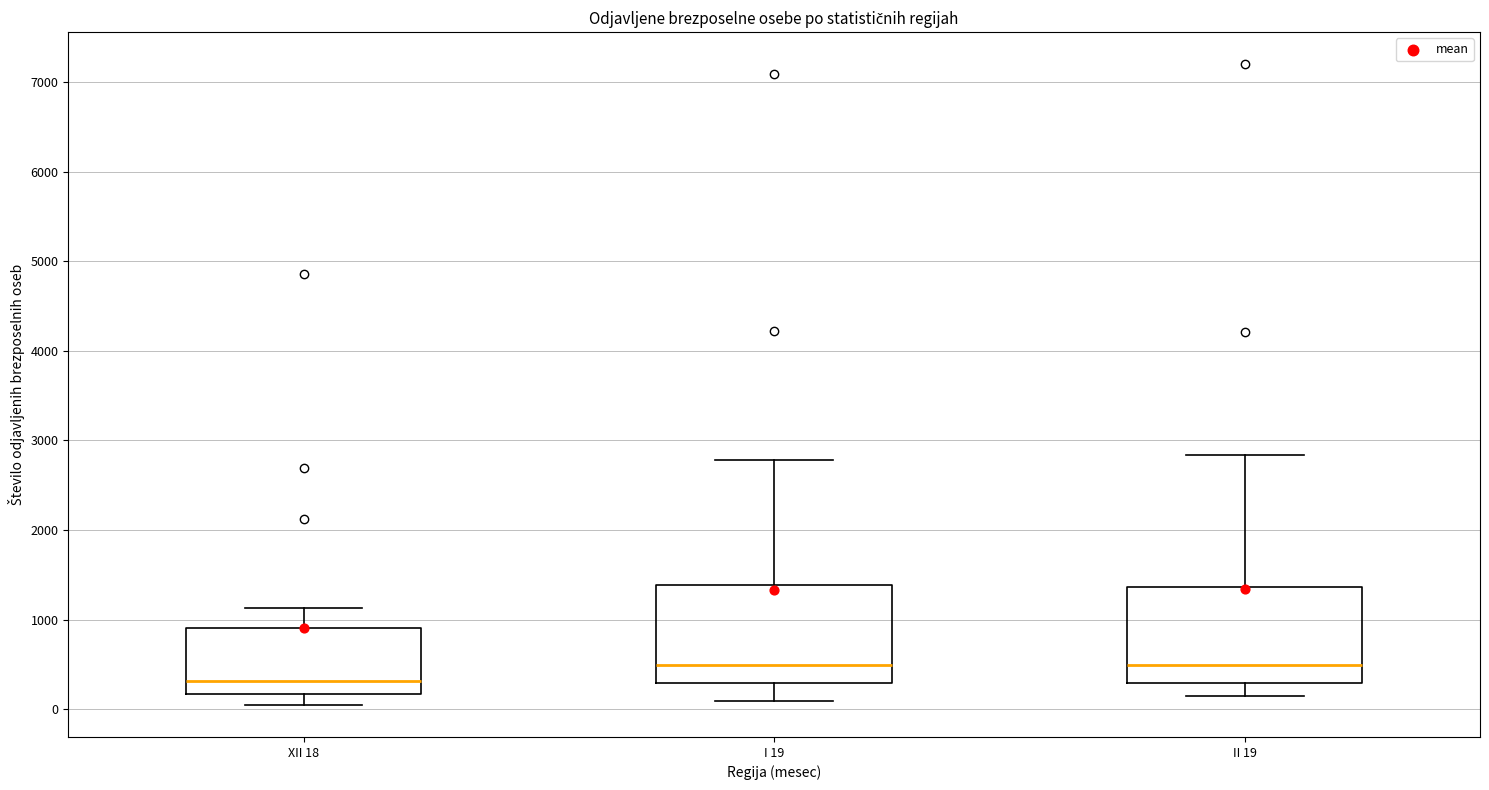

Which box's median line is the lowest?

XII 18